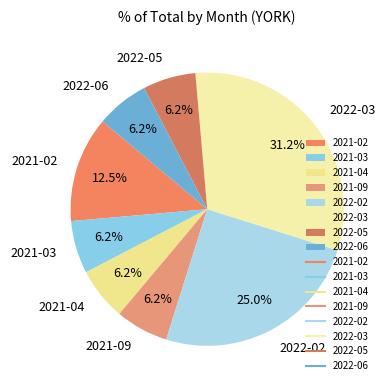

Is there any slice that represents more than half of the pie?

No